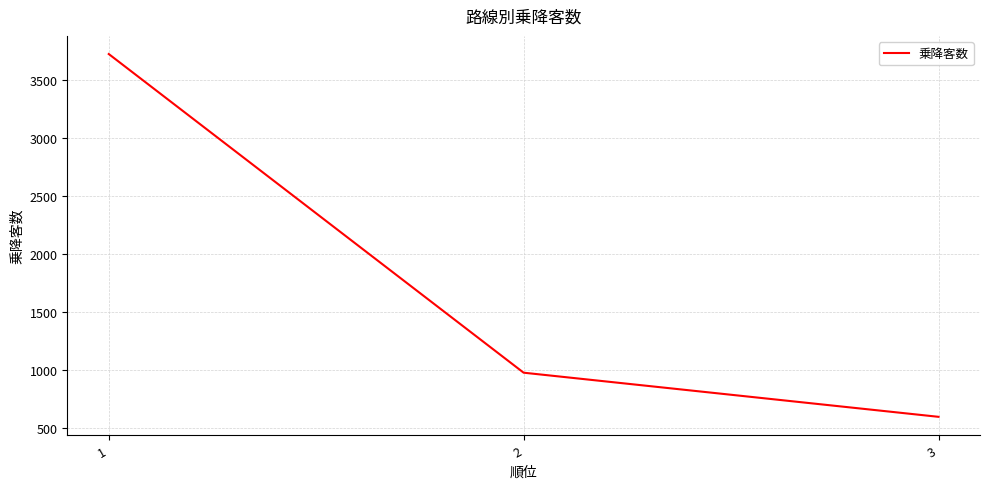

What is the approximate value at 2, to the nearest 10?

980